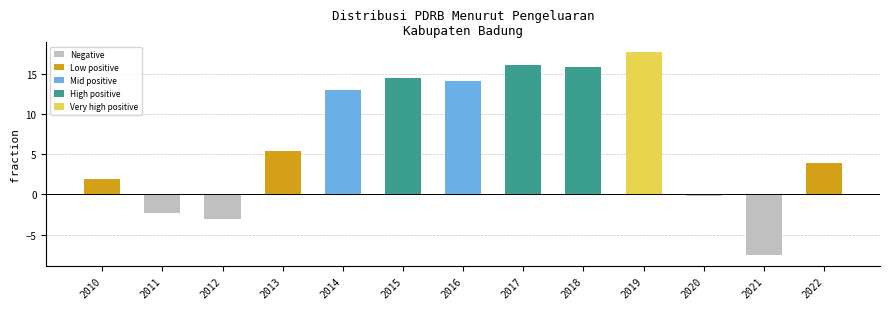

What is the value of the 11th bar from the left?

-0.2